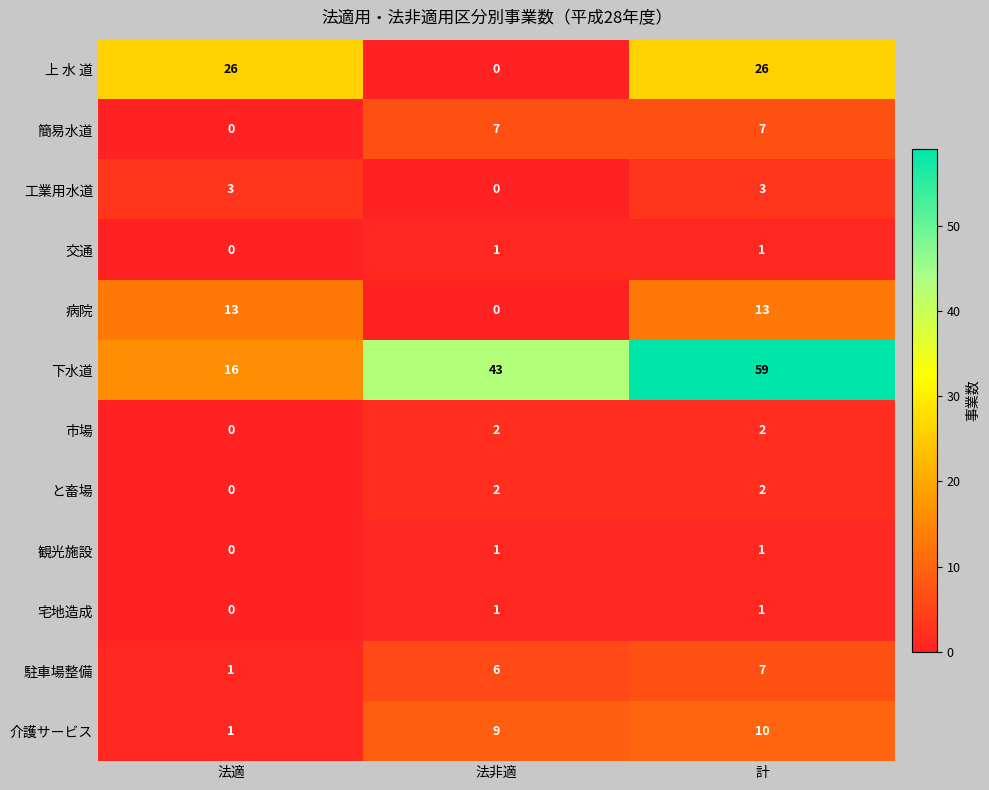

List the labels in order of 介護サービス value, smallest first.

法適, 法非適, 計